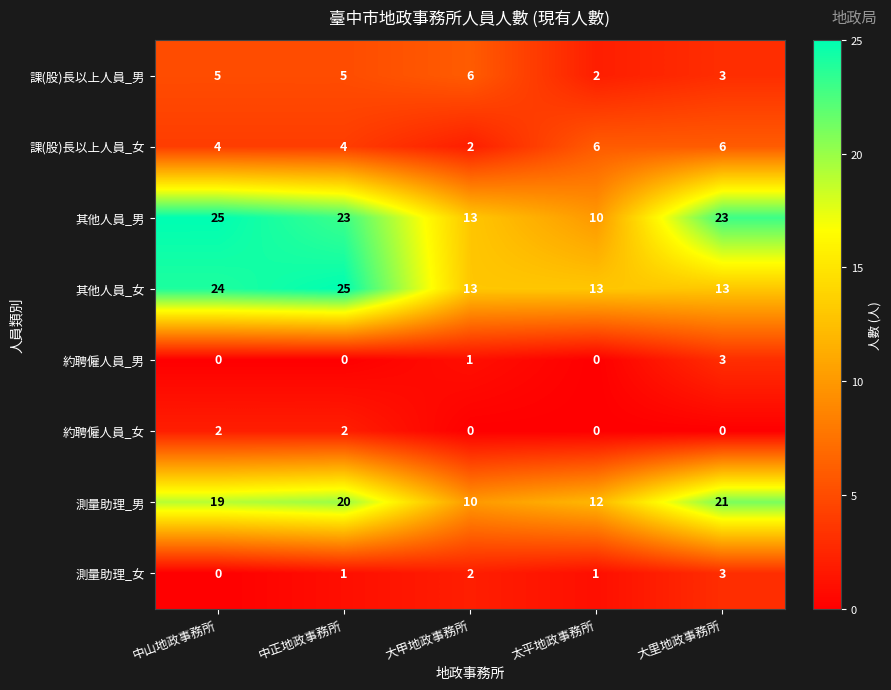

What is the sum of all 課(股)長以上人員_男 values?

21